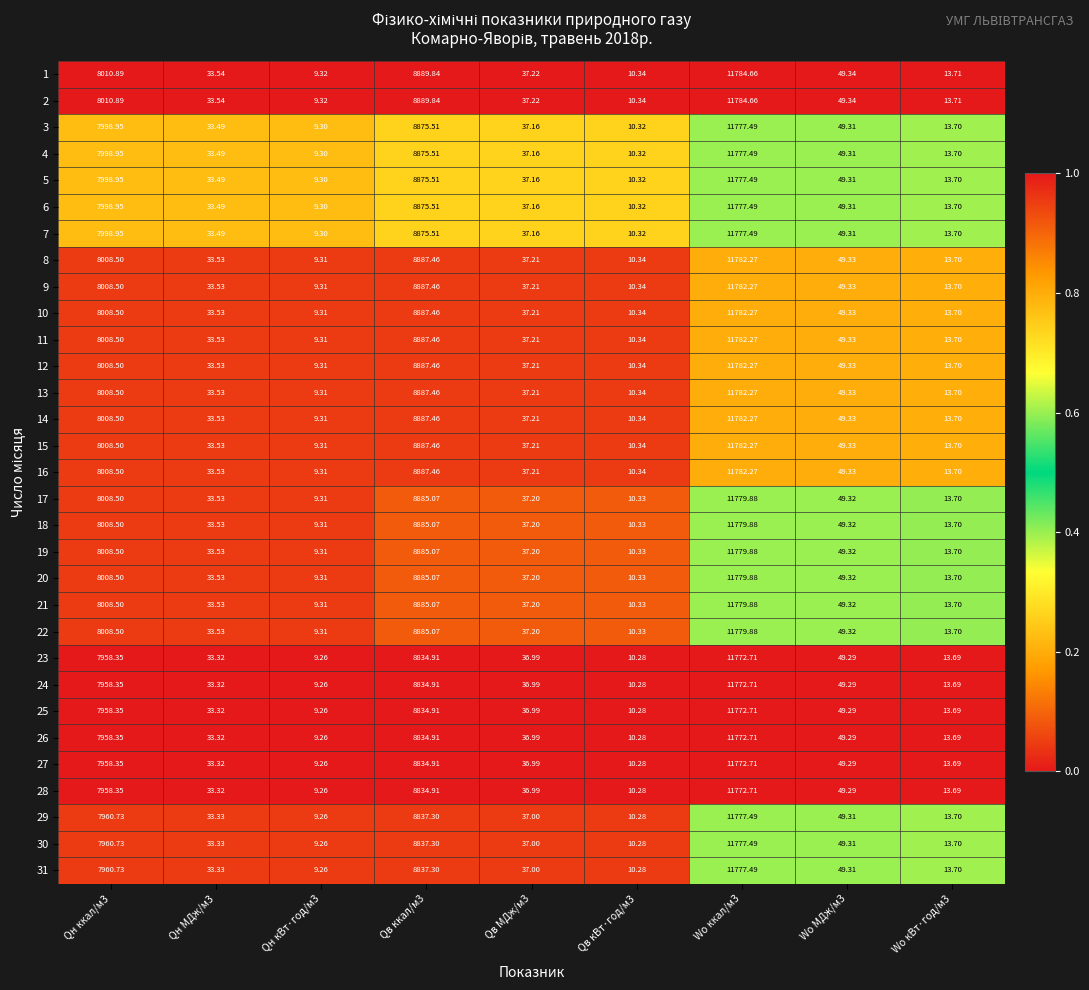

Is the value of 6 at Wo кВт·год/м3 greater than the value of 2 at Wo ккал/м3?

No